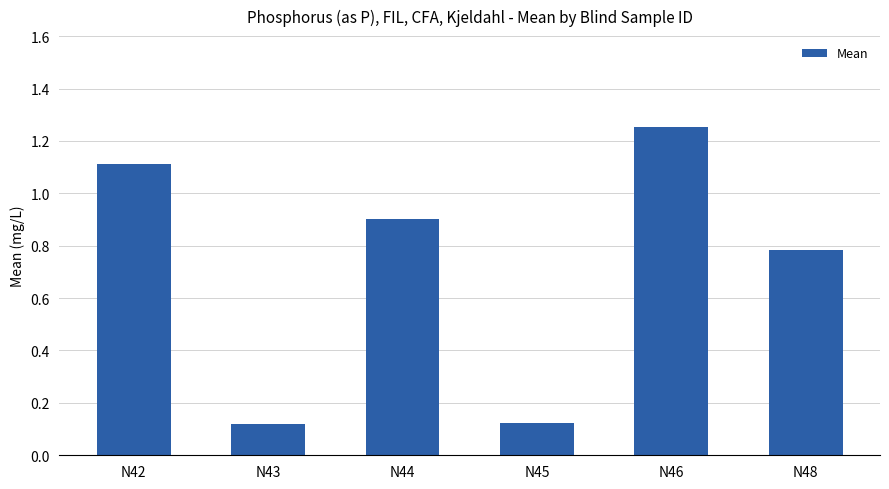

Read the value at N44.

0.9